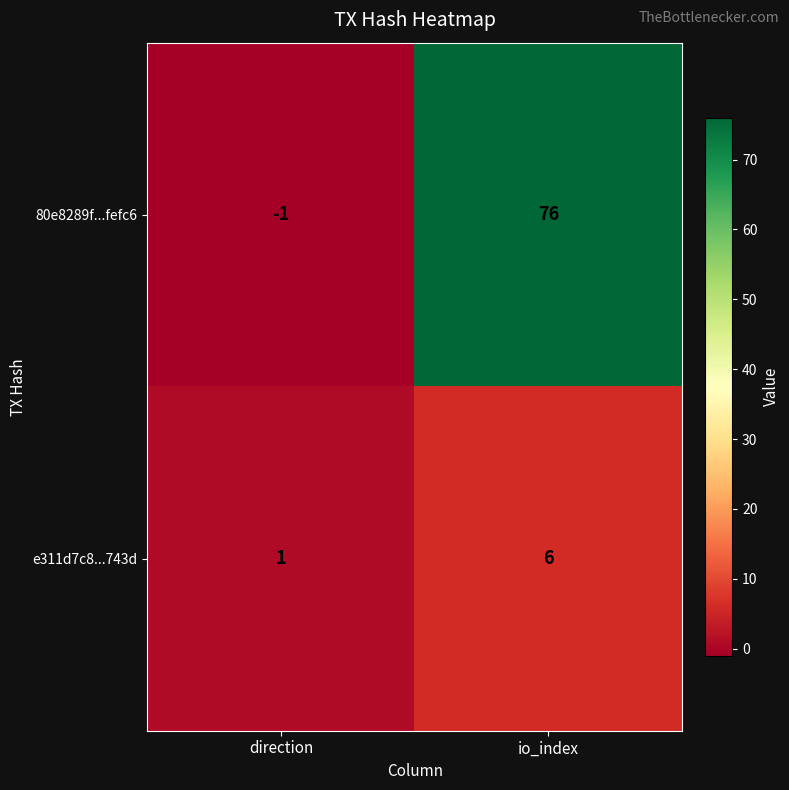

Reading right to left, transcribe all the data shown in this chart.

80e8289f...fefc6: io_index=76	direction=-1
e311d7c8...743d: io_index=6	direction=1